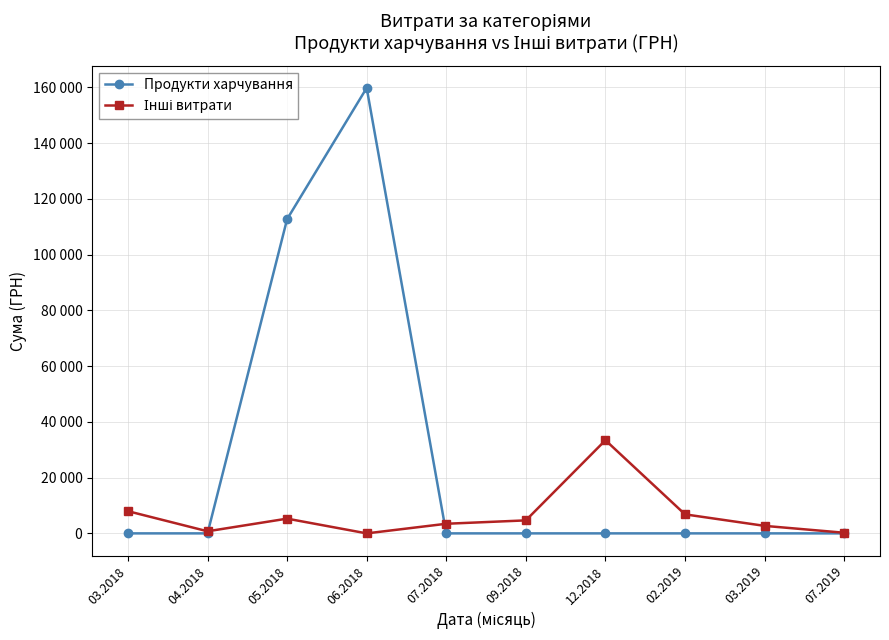

Between which two adjacent categories do Інші витрати and Продукти харчування first intersect?

04.2018 and 05.2018